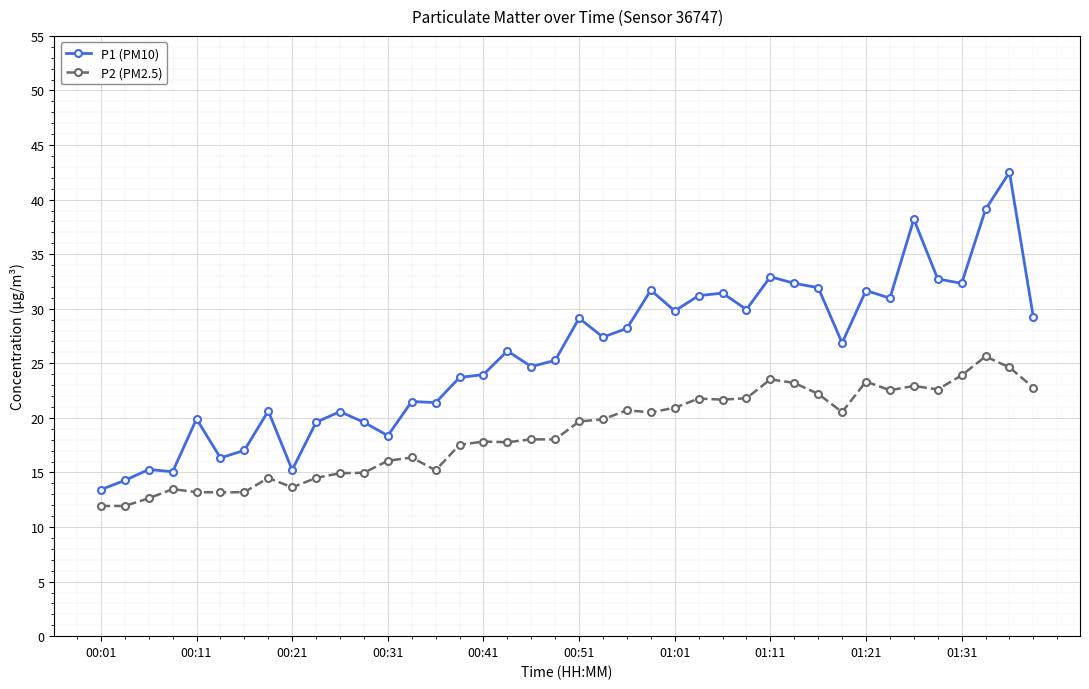

What is the value of the P2 (PM2.5) point at the 11th from the left?

14.9